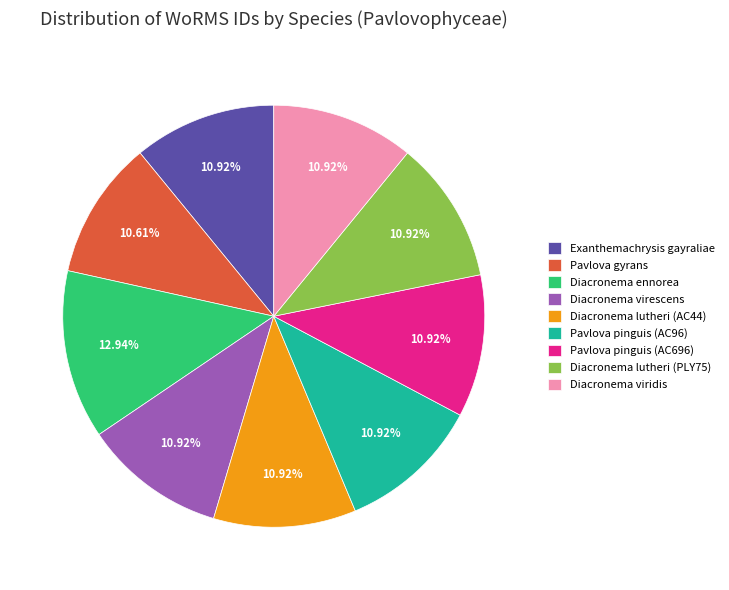

To the nearest percent, what is the difference between the largest and smallest slice percentages?

2%